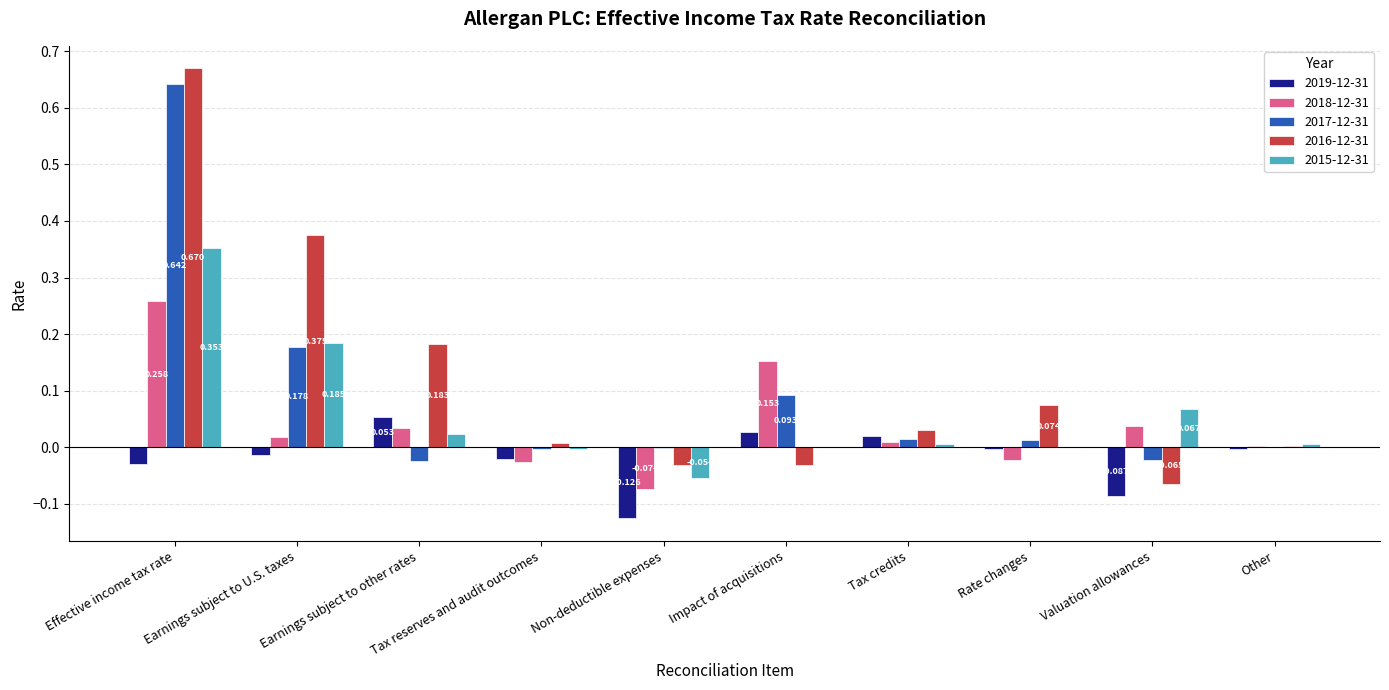

Count the number of data series in this chart.

5